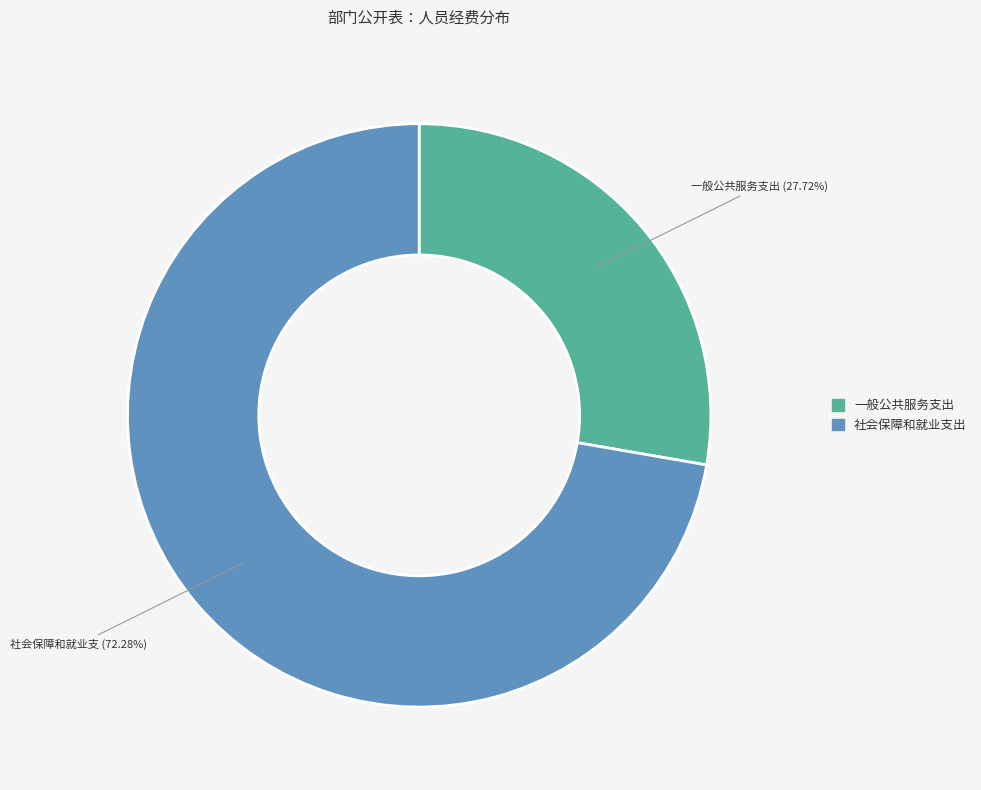

To the nearest percent, what is the difference between the 社会保障和就业支出 and 一般公共服务支出 slice percentages?

45%